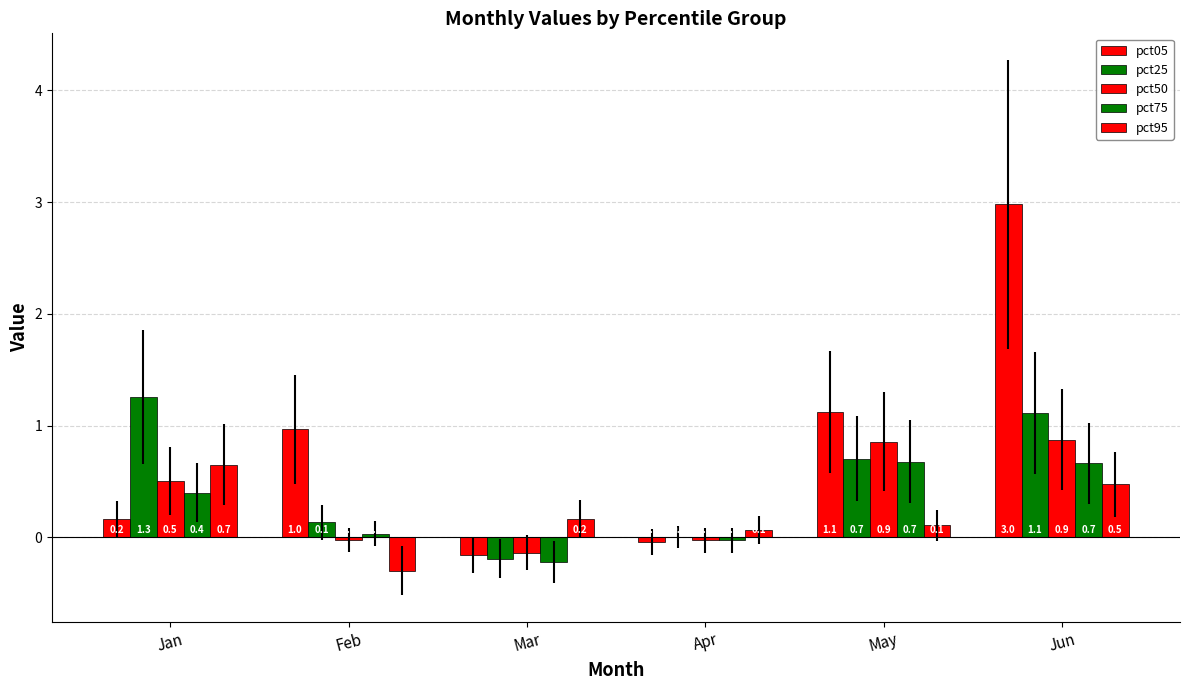

How many data points does each series have?

6